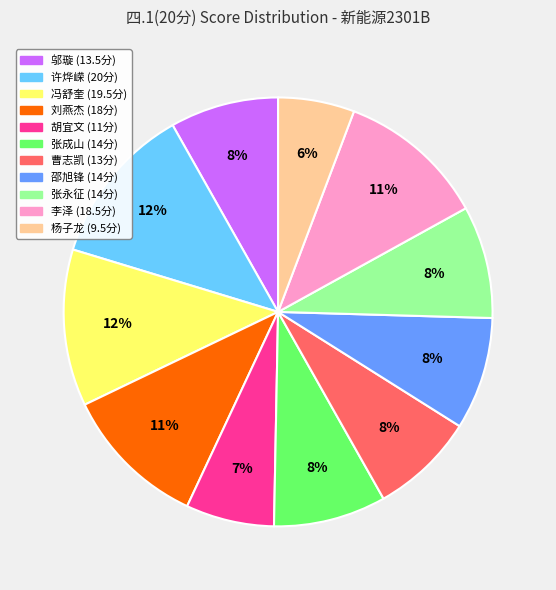

Does any single category account for the majority?

No